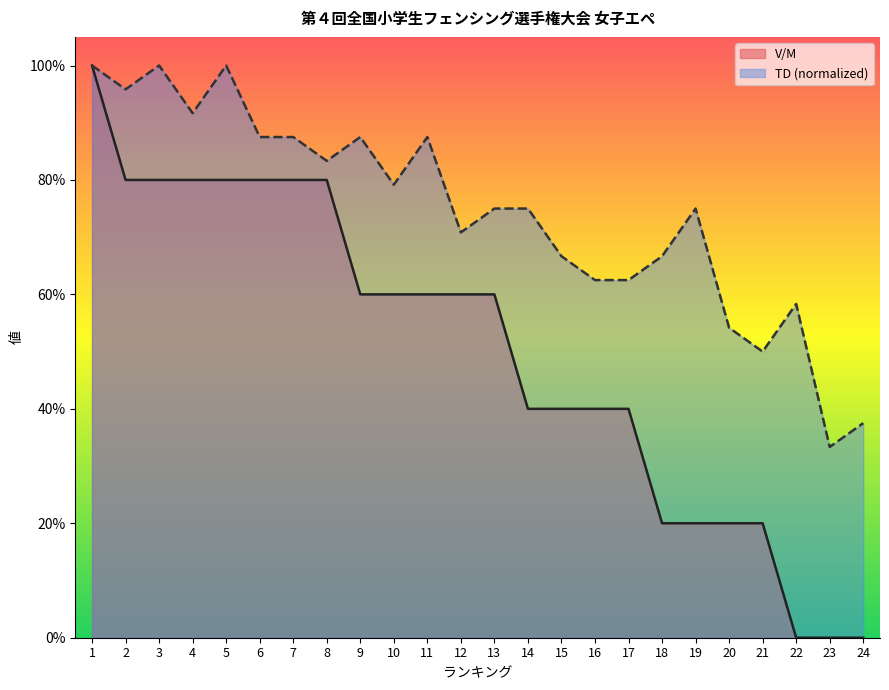

How many interior local valleys does the TD series have?

7